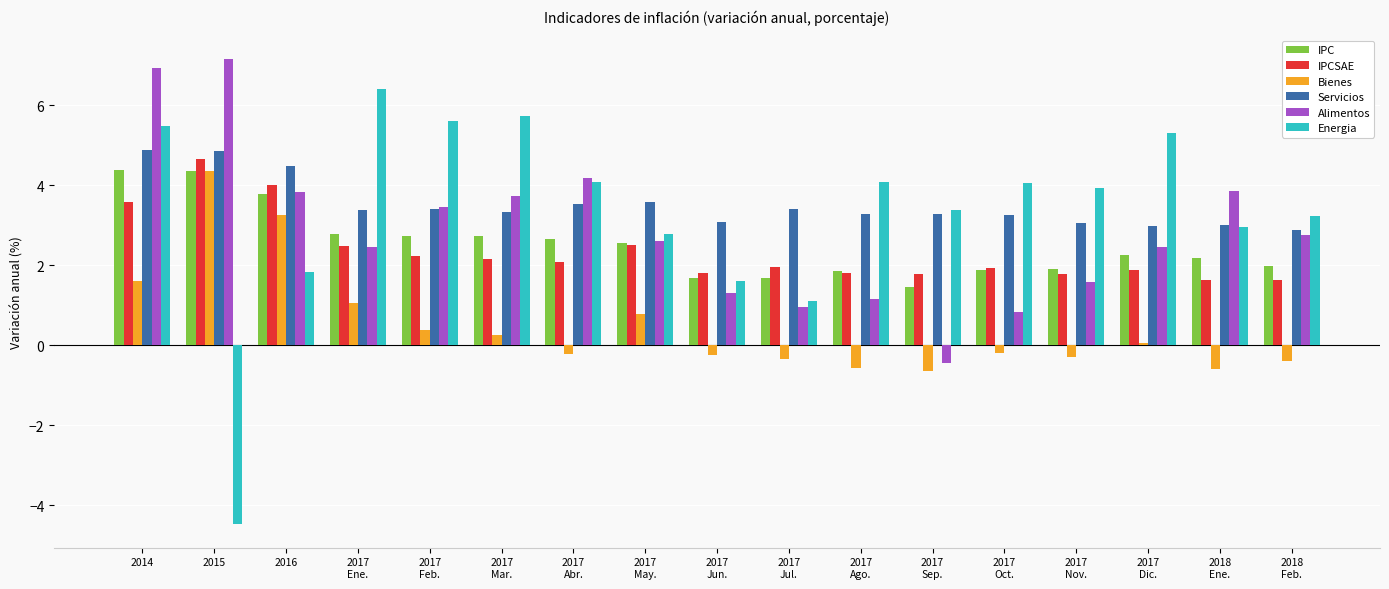

Which series has the largest total across all categories?

Servicios